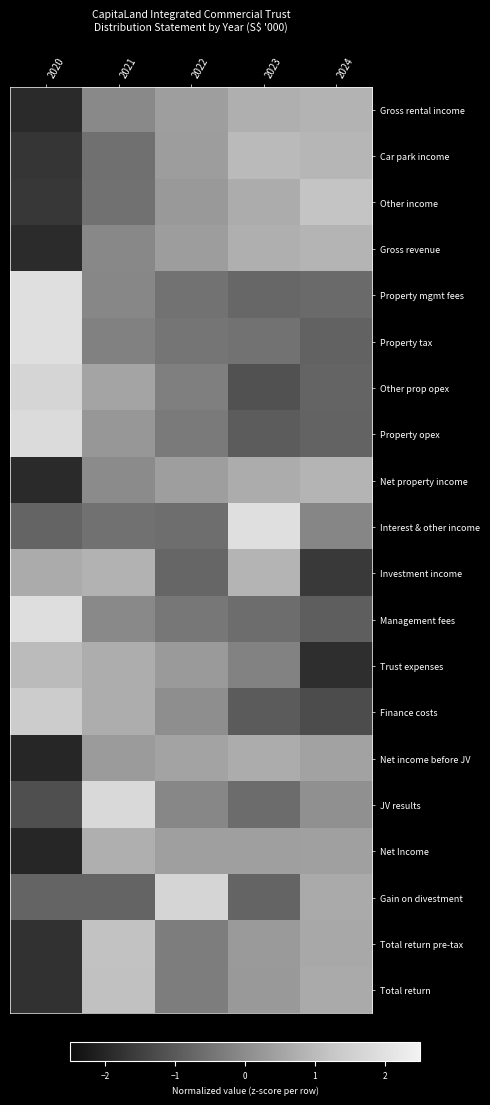

Which series changed the most between 2021 and 2024?

Trust expenses